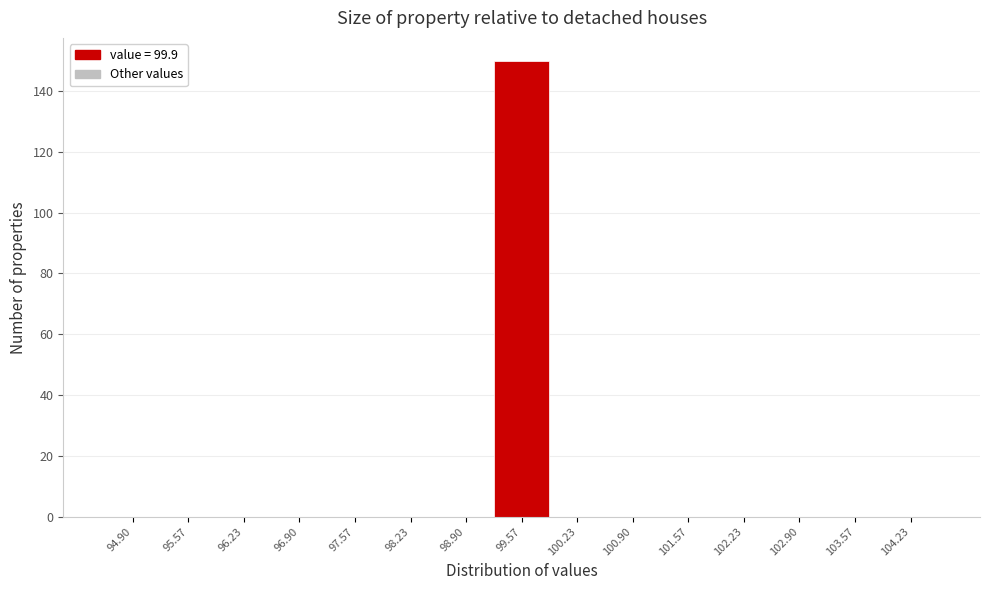

Reading left to right, list all the values displayed in this chart.

94.90=0	95.57=0	96.23=0	96.90=0	97.57=0	98.23=0	98.90=0	99.57=150	100.23=0	100.90=0	101.57=0	102.23=0	102.90=0	103.57=0	104.23=0